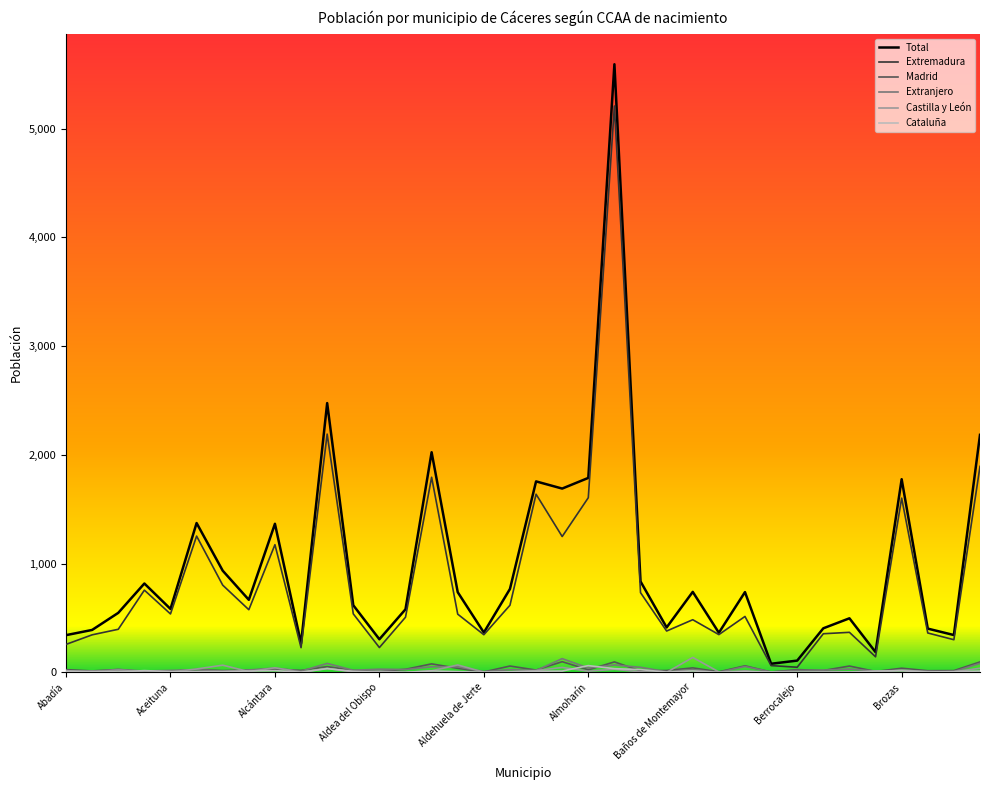

How many distinct data groups are displayed?

6